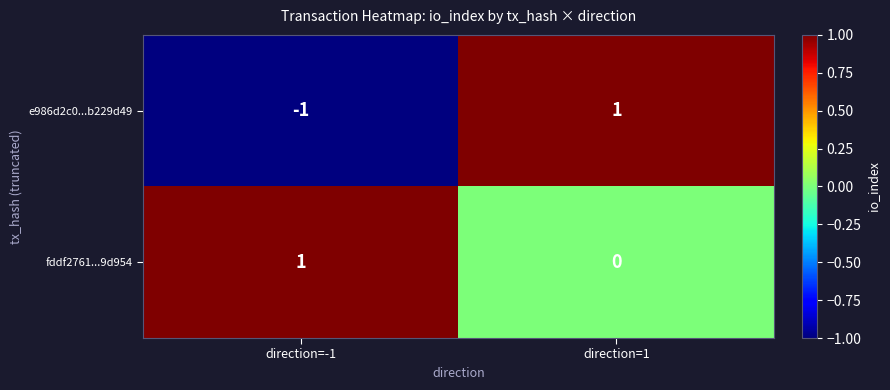

At which category is the sum across all series the highest?

direction=1